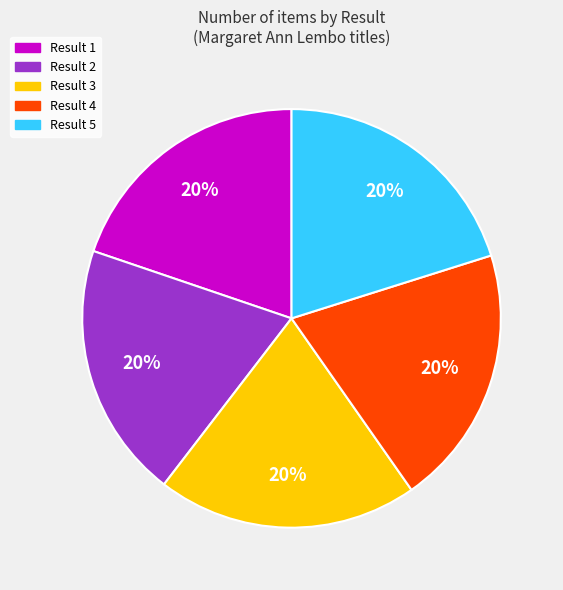

How many slices are in this pie chart?

5